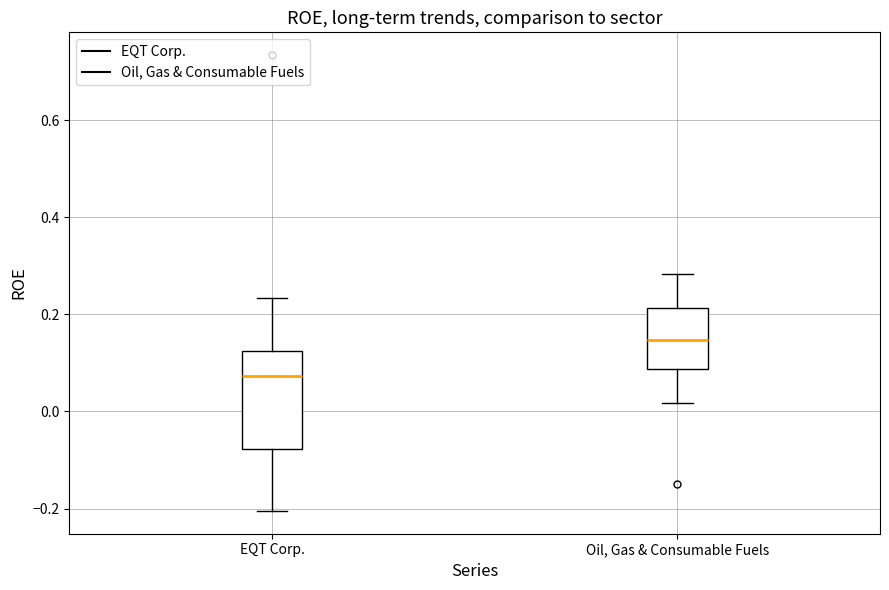

Reading left to right, read every box against the y-axis: the position of its median line, the range the box covers, and the ends of its whiskers. The values are not printed on the chart, so give them approximately, as read against the axis.

EQT Corp.: median 0.08, box -0.08 to 0.12, whiskers -0.20 to 0.24
Oil, Gas & Consumable Fuels: median 0.14, box 0.08 to 0.22, whiskers 0.02 to 0.28